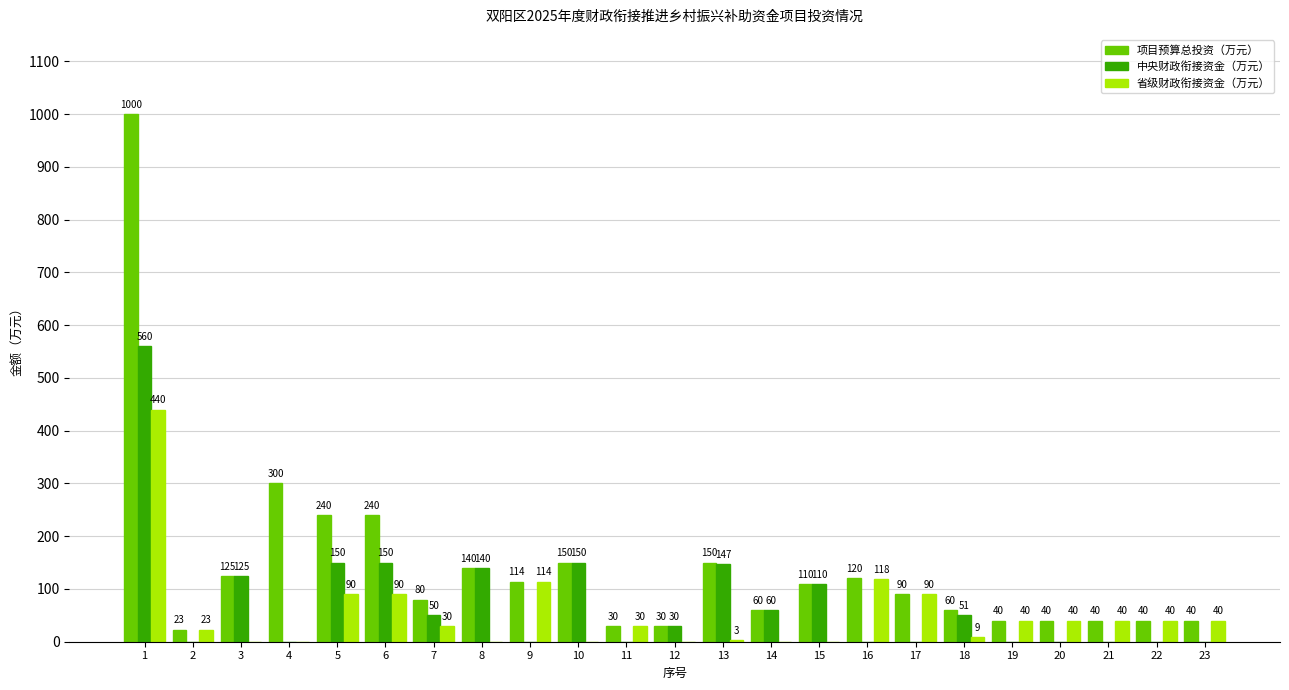

Is the value of 省级财政衔接资金（万元） at 19 greater than the value of 项目预算总投资（万元） at 3?

No